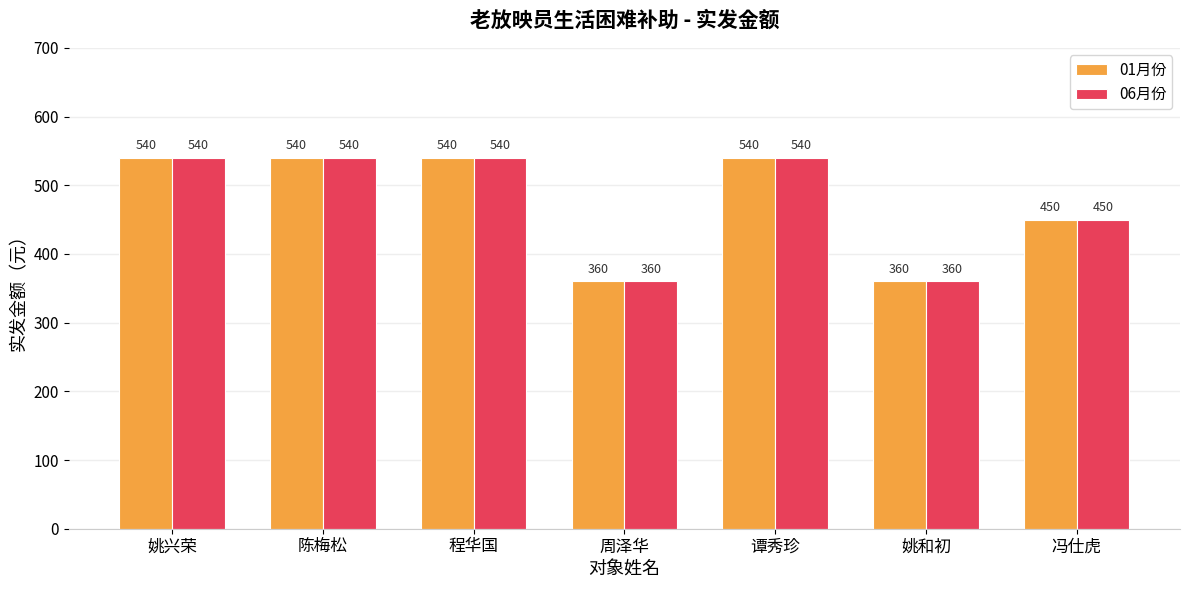

At how many categories does at least one series exceed 463?

4